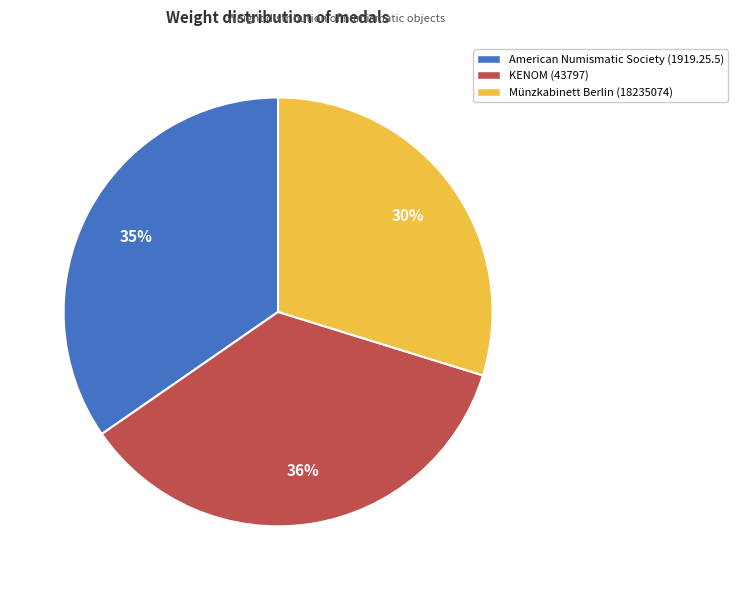

Between KENOM (43797) and Münzkabinett Berlin (18235074), which is larger?

KENOM (43797)